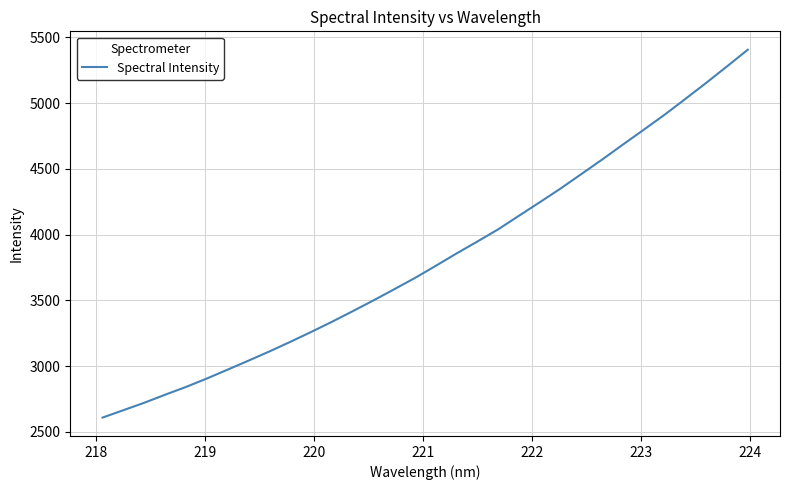

What is the smallest value displayed?

2608.3